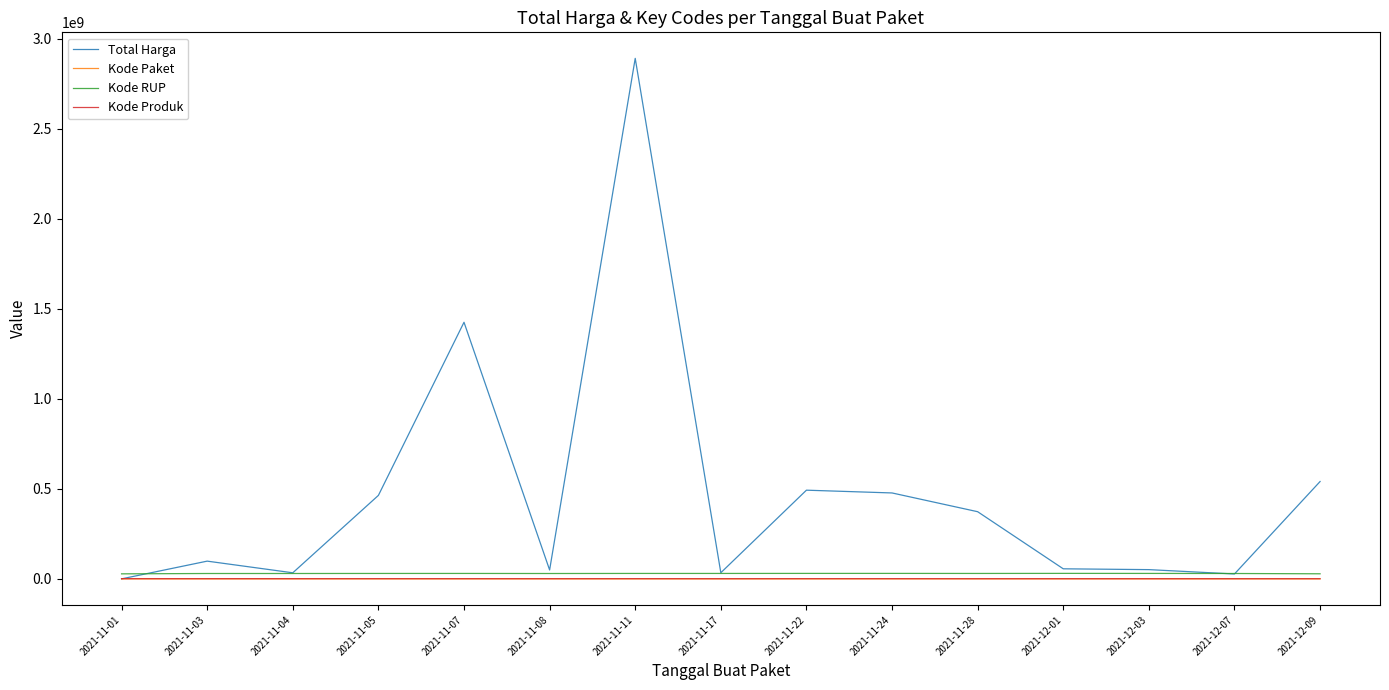

True or false: Kode Produk and Kode RUP intersect in this chart.

False